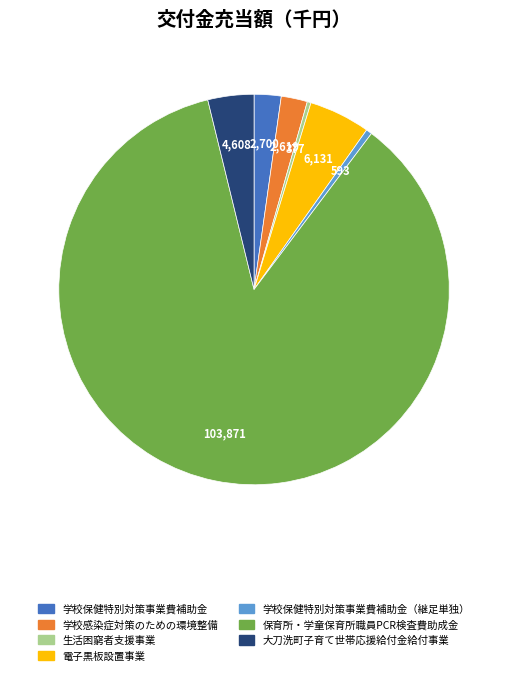

Which category has the biggest portion of the pie?

保育所・学童保育所職員PCR検査費助成金